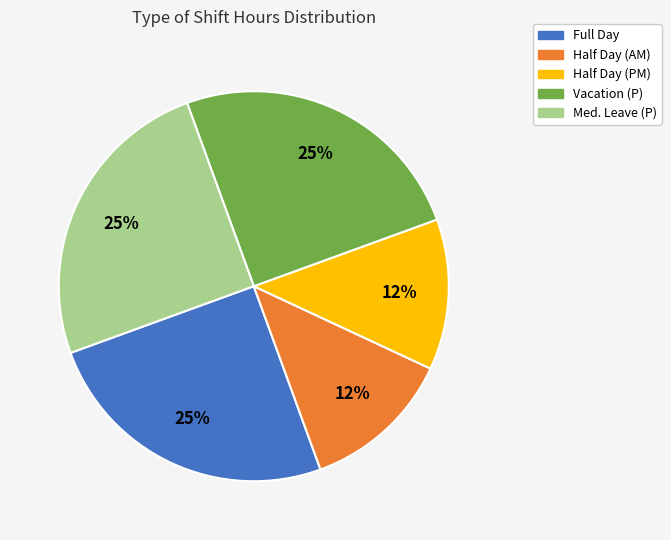

The Half Day (PM) slice represents 1% of the pie. True or false?

False